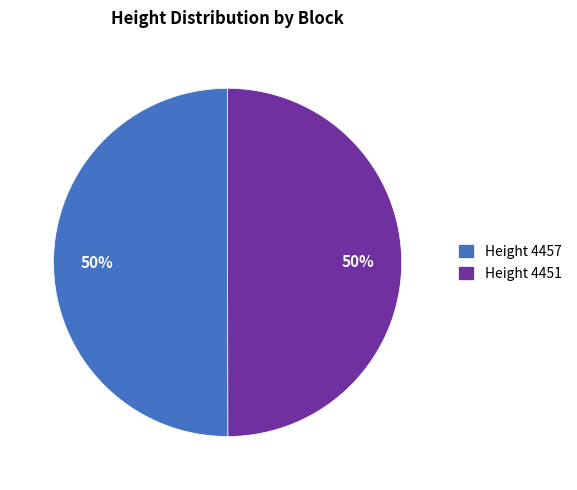

Approximately how many times larger is the value at Height 4451 compared to Height 4457?

1.0